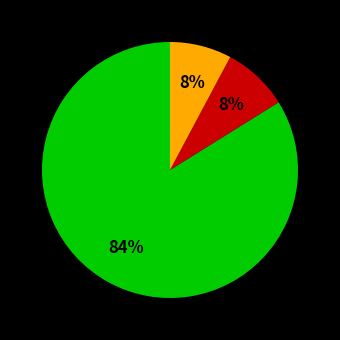

To the nearest percent, what is the average slice percentage?

33%